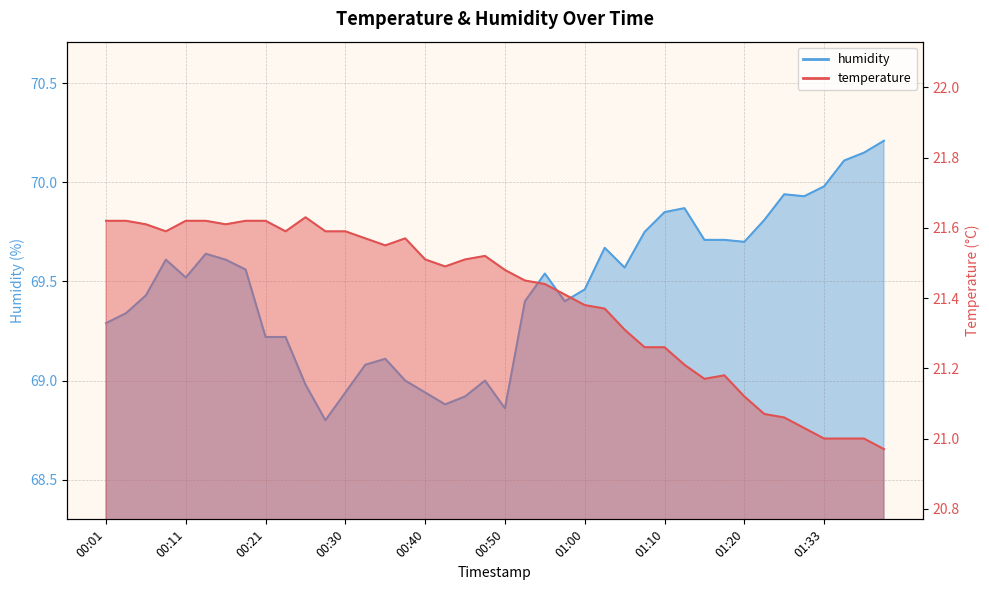

How many interior local peaks does the temperature series have?

4